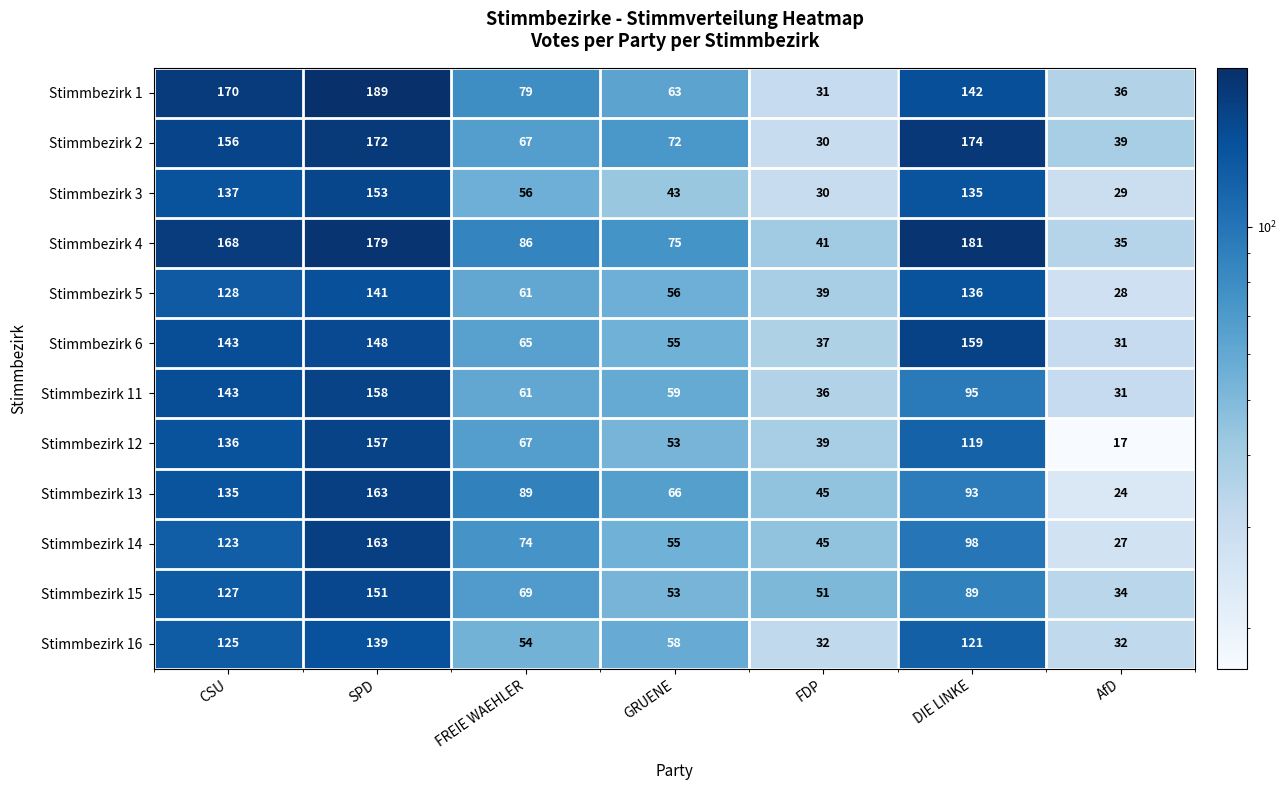

The Stimmbezirk 12 series shows 136 at CSU. True or false?

True